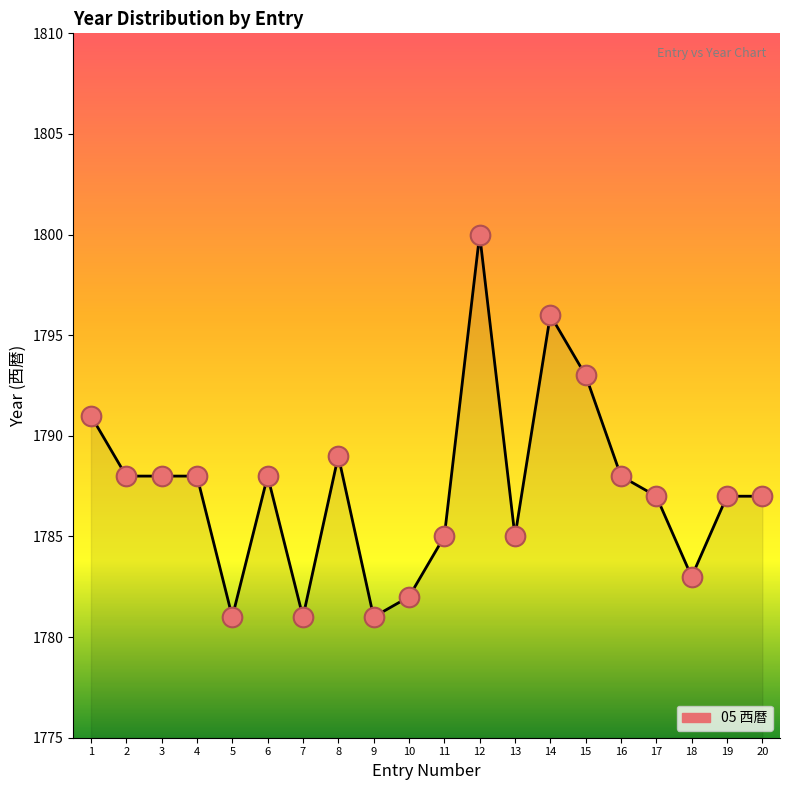

What is the ratio of the value at 3 to the value at 5?

1.0